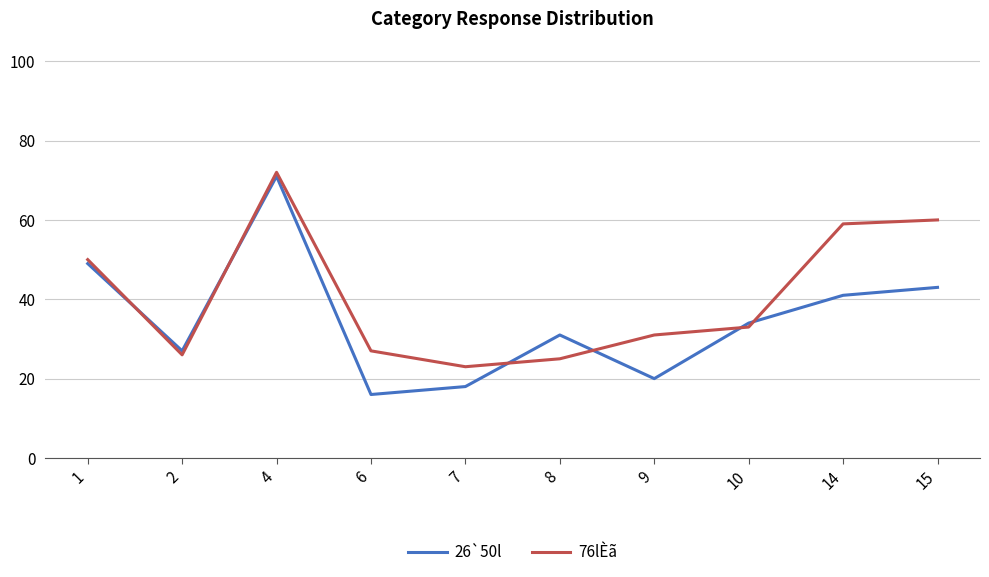

What are all the series names shown in the legend?

26`50l, 76lÈã